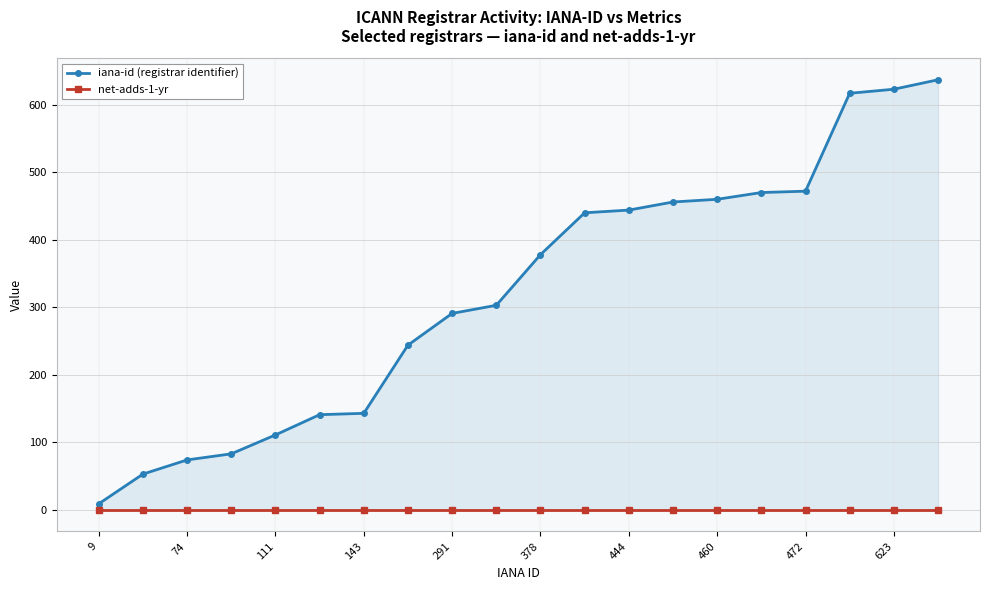

At 11, list the series in order from largest to smallest.

iana-id (registrar identifier), net-adds-1-yr